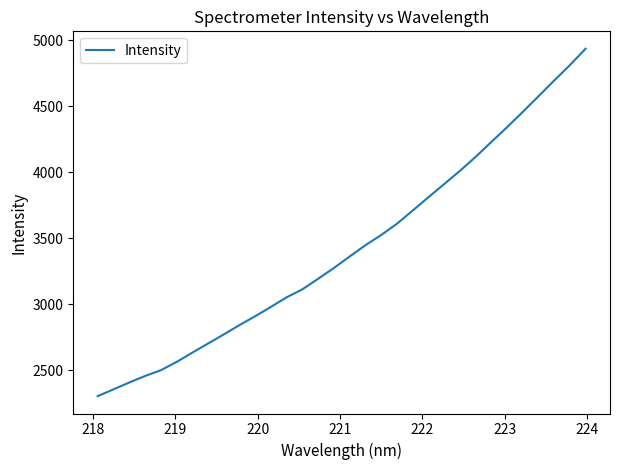

What is the greatest value displayed?

4935.3